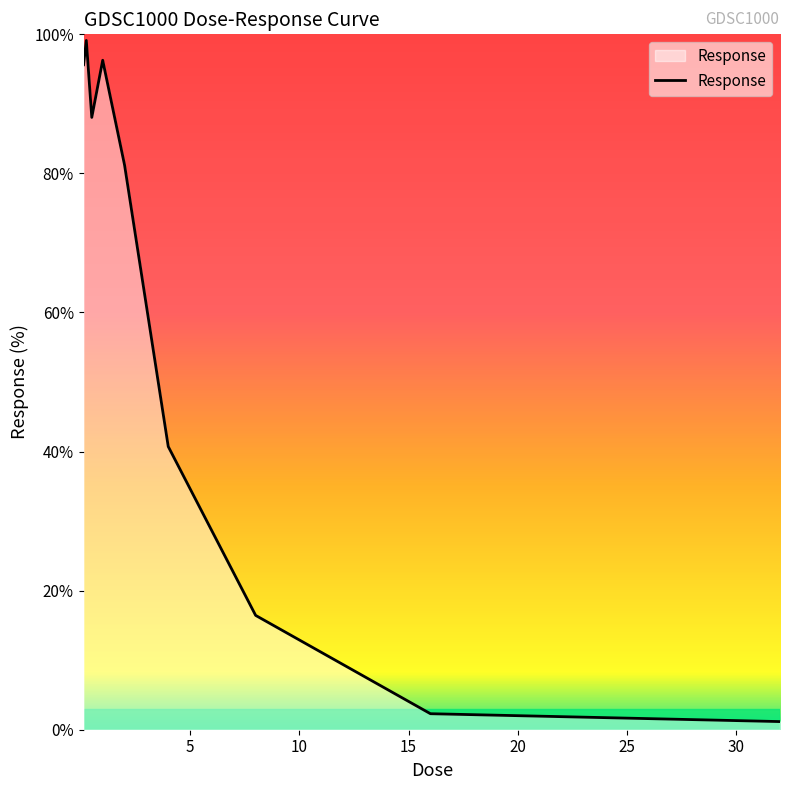

Reading left to right, transcribe all the data shown in this chart.

95.6	99.1	88.1	96.3	81.2	40.7	16.4	2.3	1.2